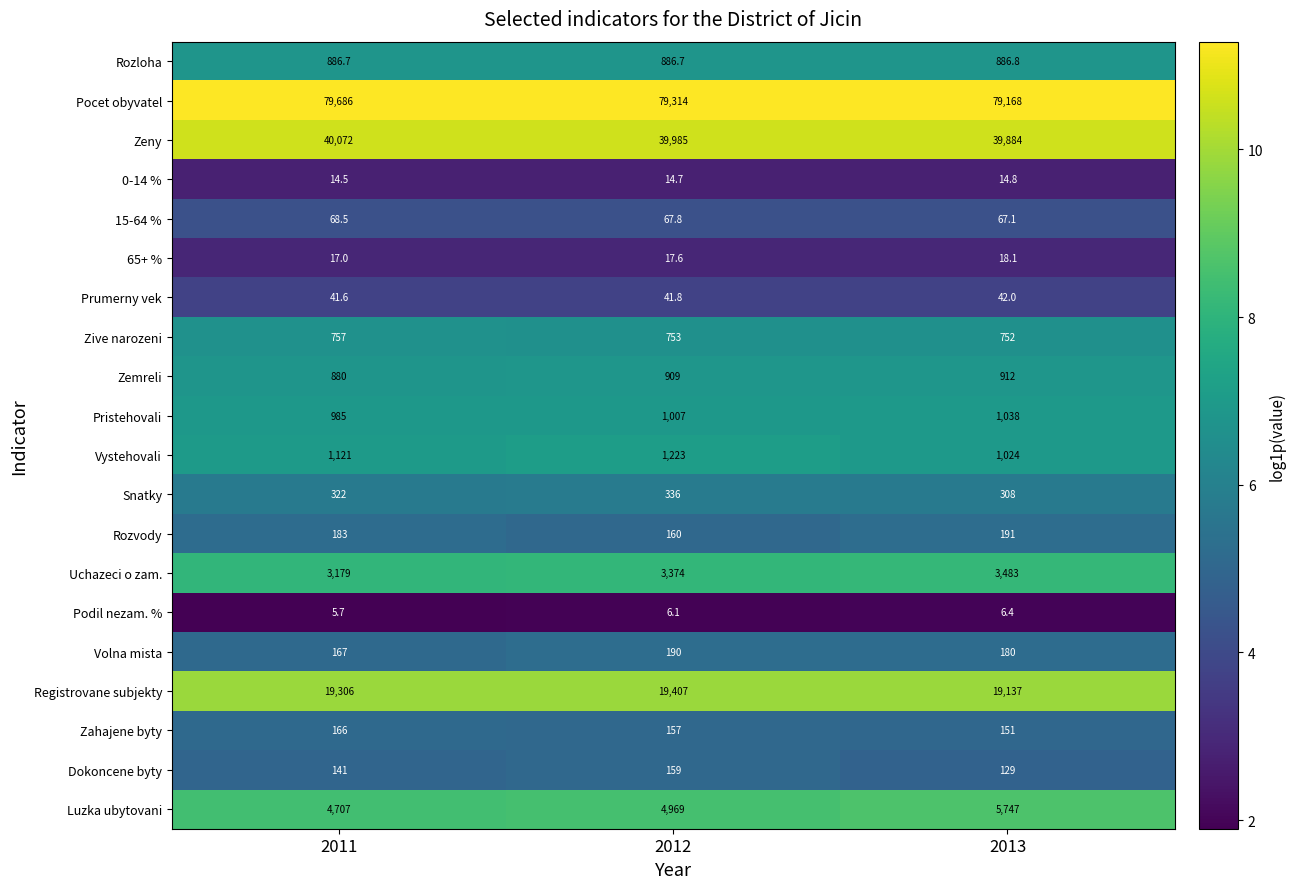

Where is Pocet obyvatel nearest to the value 79427?

2012